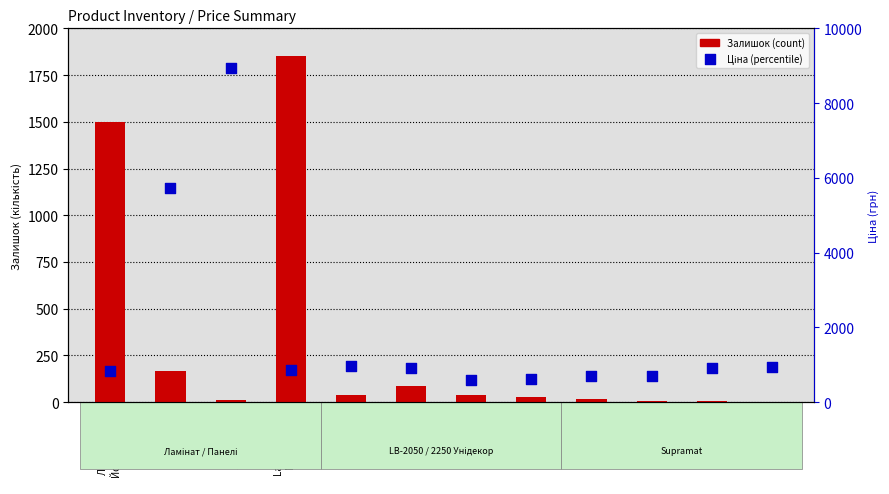

Is the value of Ціна (percentile) at Laminate AGT
Marco Polo
Premium greater than the value of Залишок (count) at LB-2250-В
Унідекор?

Yes